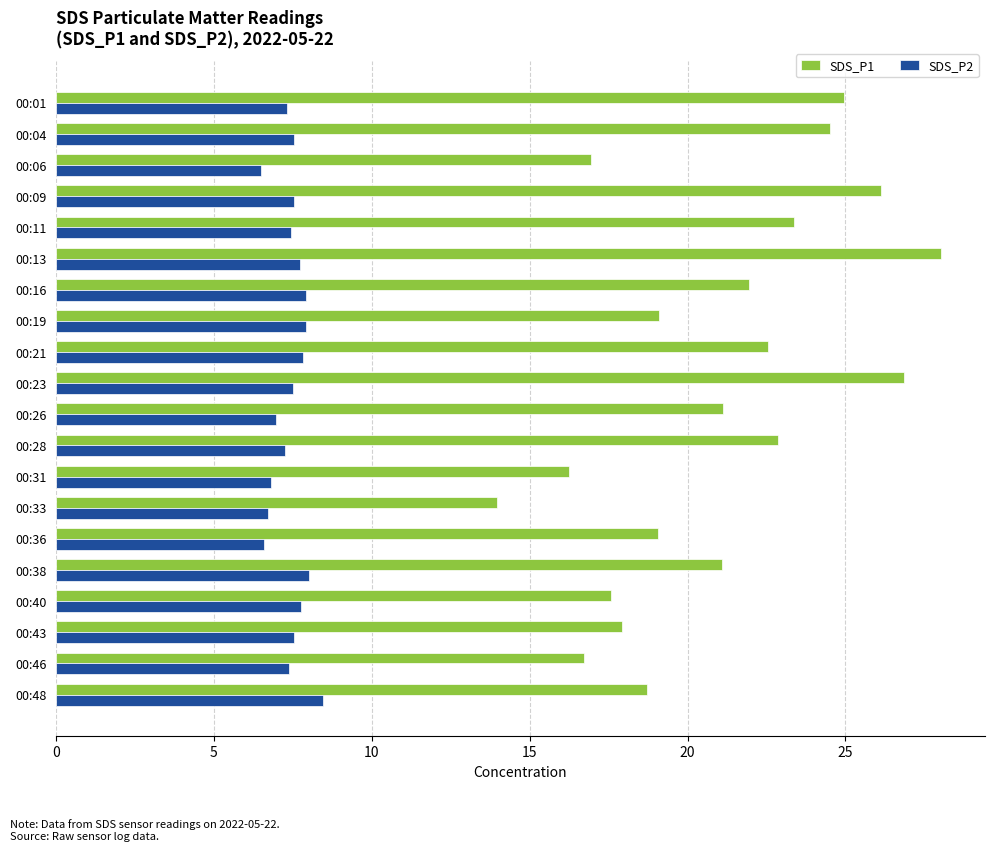

How many categories are shown in the chart?

20